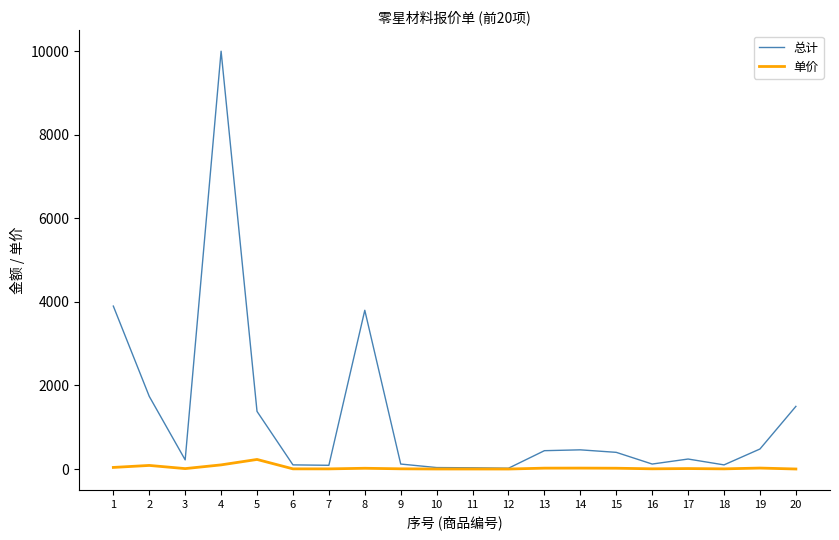

Does the chart have visible grid lines?

No